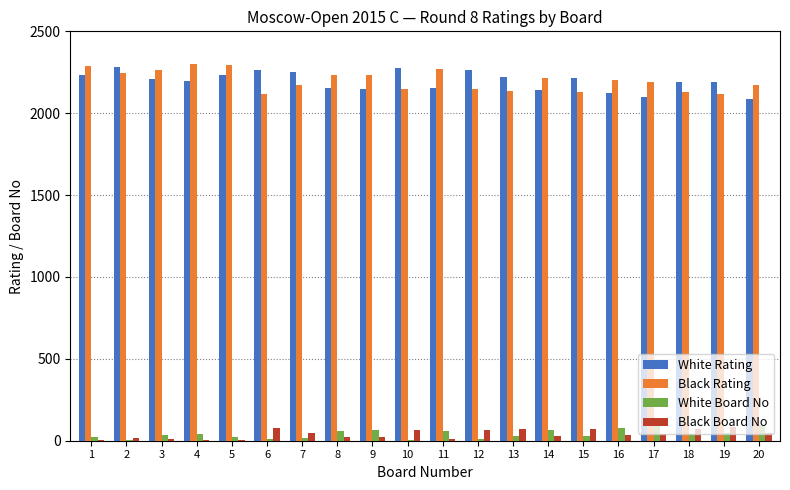

What is the highest value of the Black Rating series?

2298